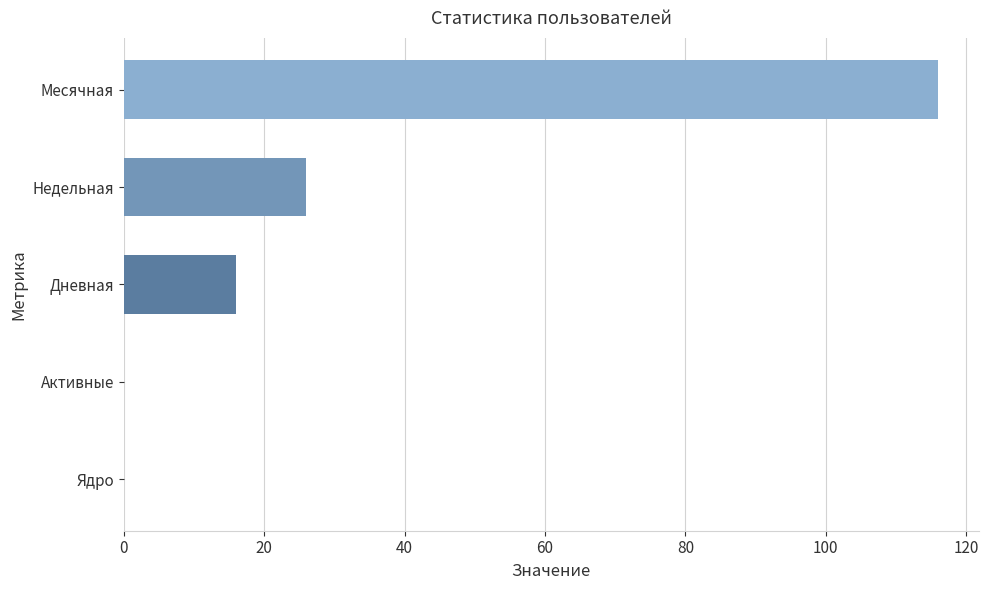

What is the spread (max minus min) of values at Недельная?

100